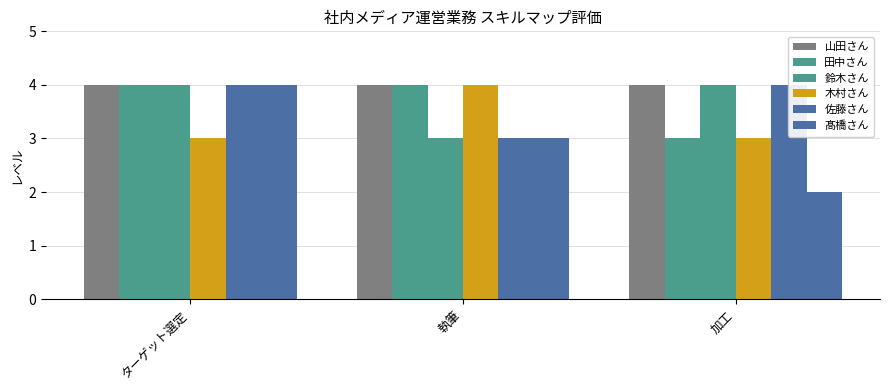

What is the sum of the 鈴木さん values at ターゲット選定 and 加工?

8